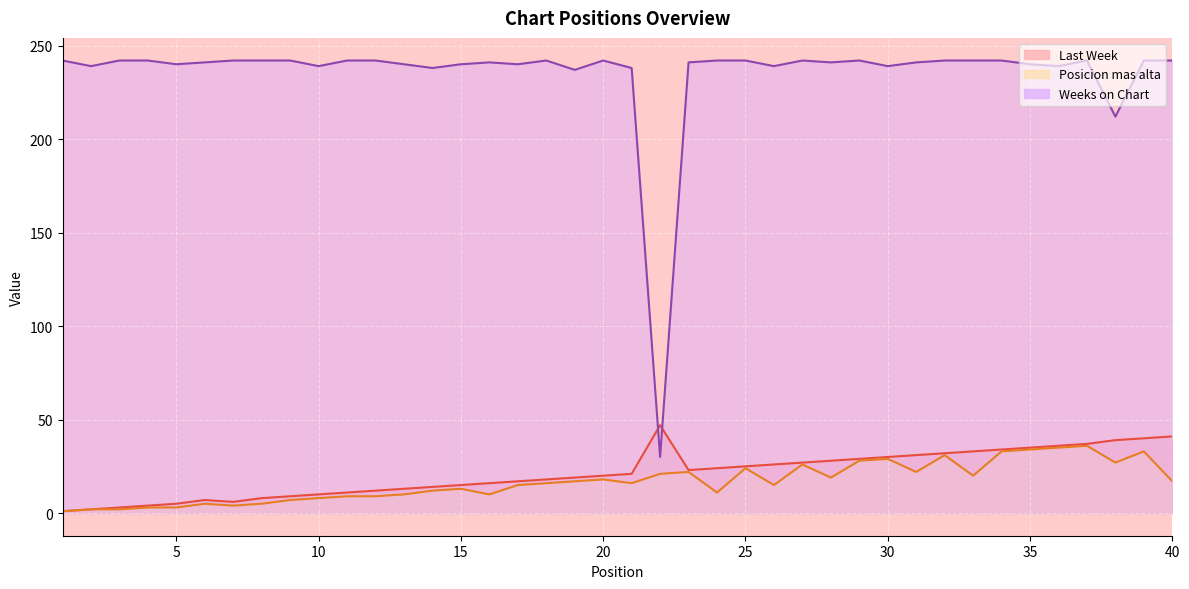

How many series are shown in this chart?

3